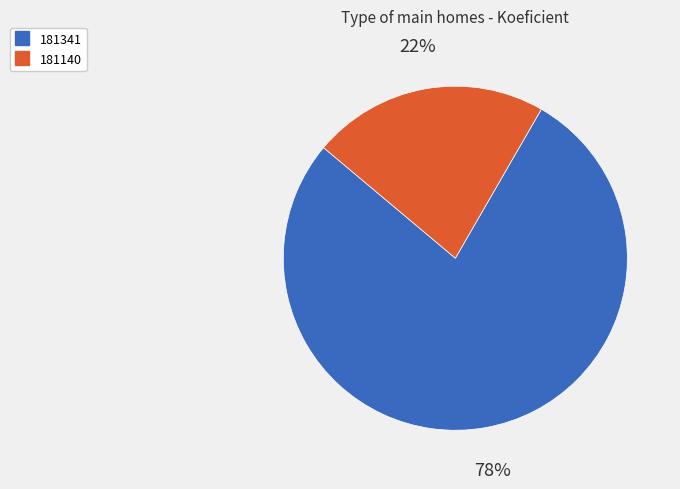

Combined, do 181140 and 181341 account for over 50%?

Yes